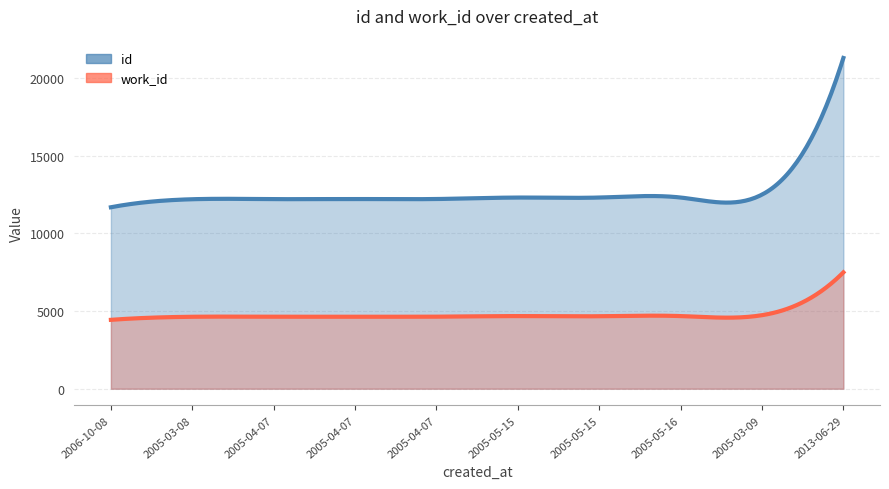

What is the label of the 9th point from the right?

2005-03-08